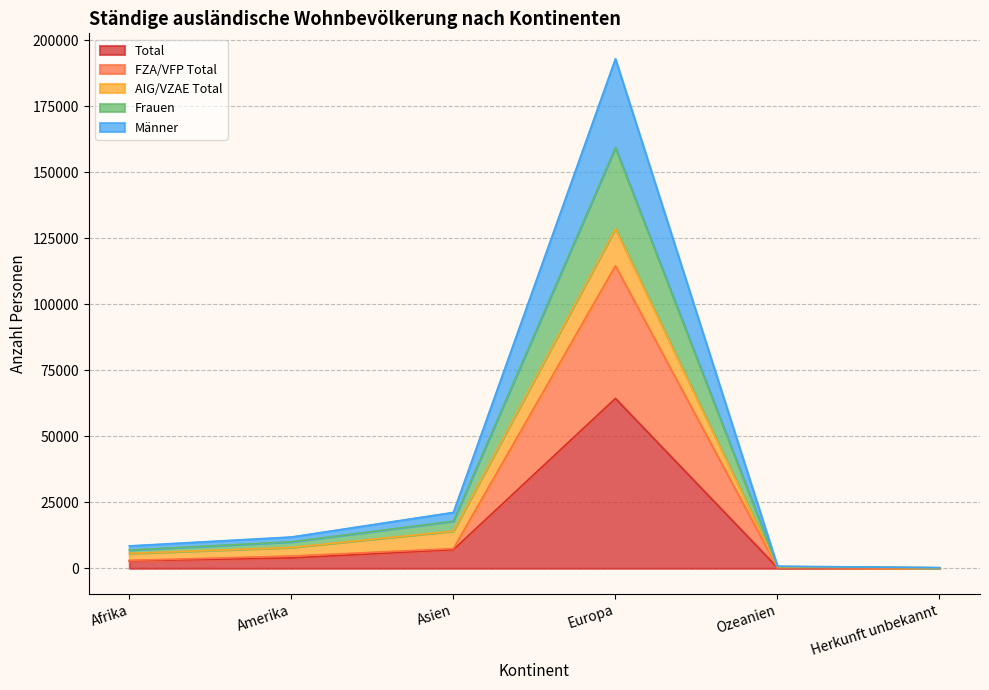

What is the maximum value for Total?

64339